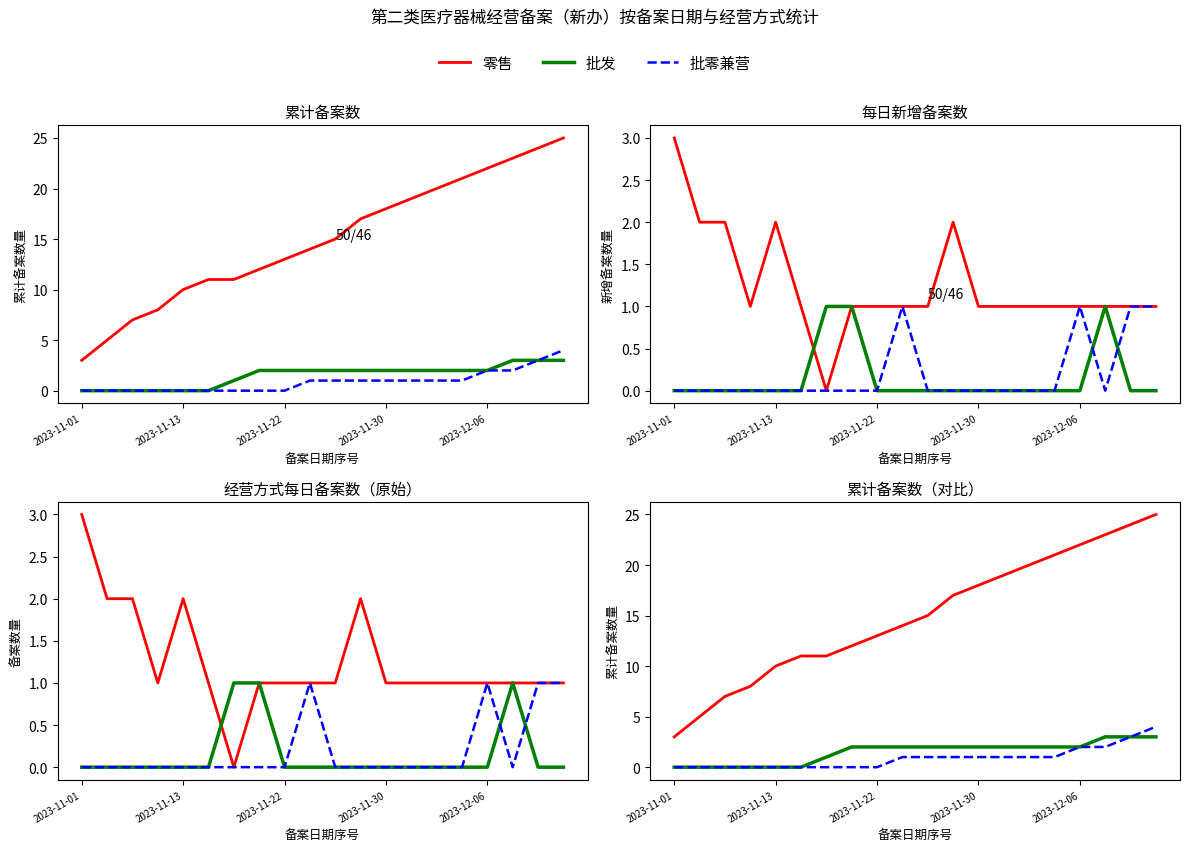

How many distinct data groups are displayed?

3